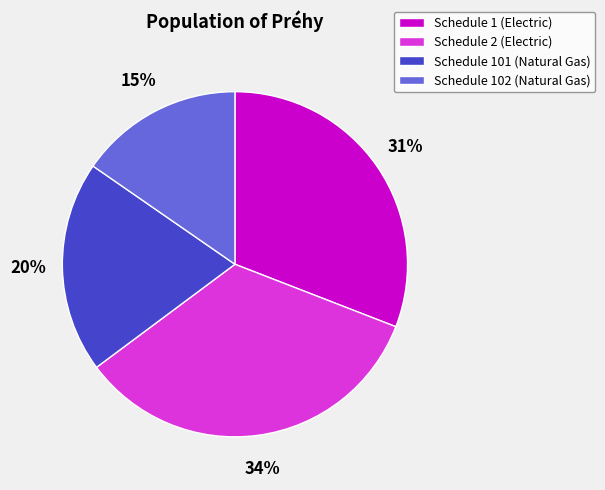

To the nearest percent, what is the difference between the Schedule 1 (Electric) and Schedule 2 (Electric) slice percentages?

3%